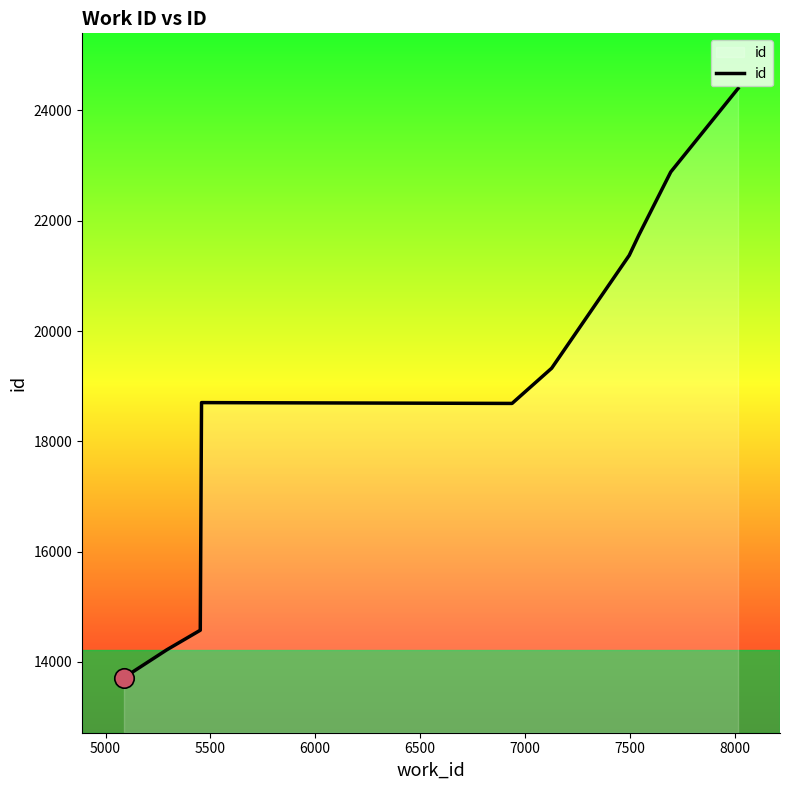

What is the difference between the maximum and minimum values?

10684